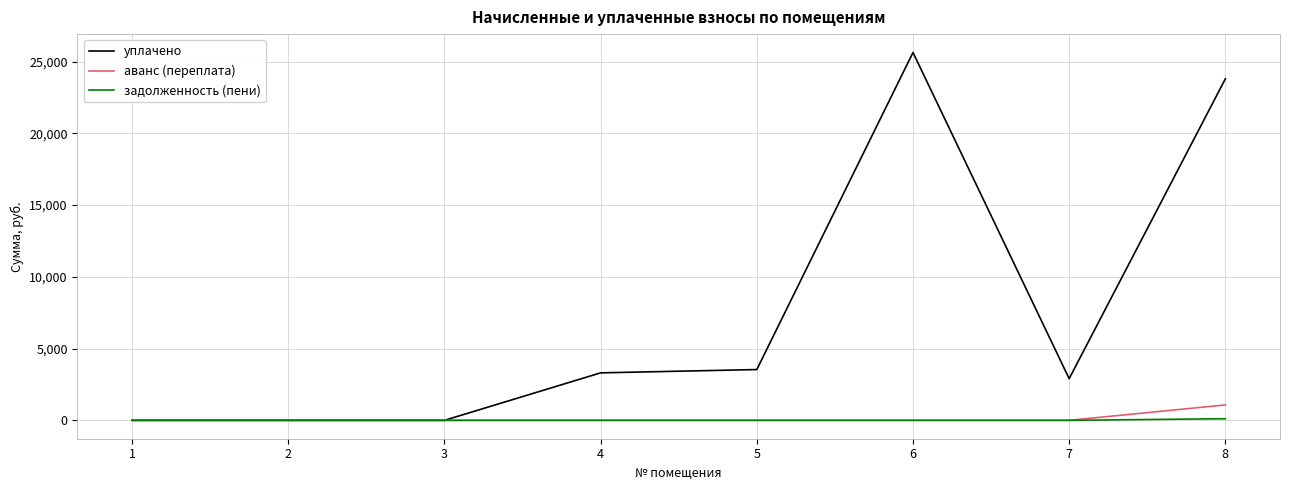

Is it true that задолженность (пени) equals 0.0 at 2?

True